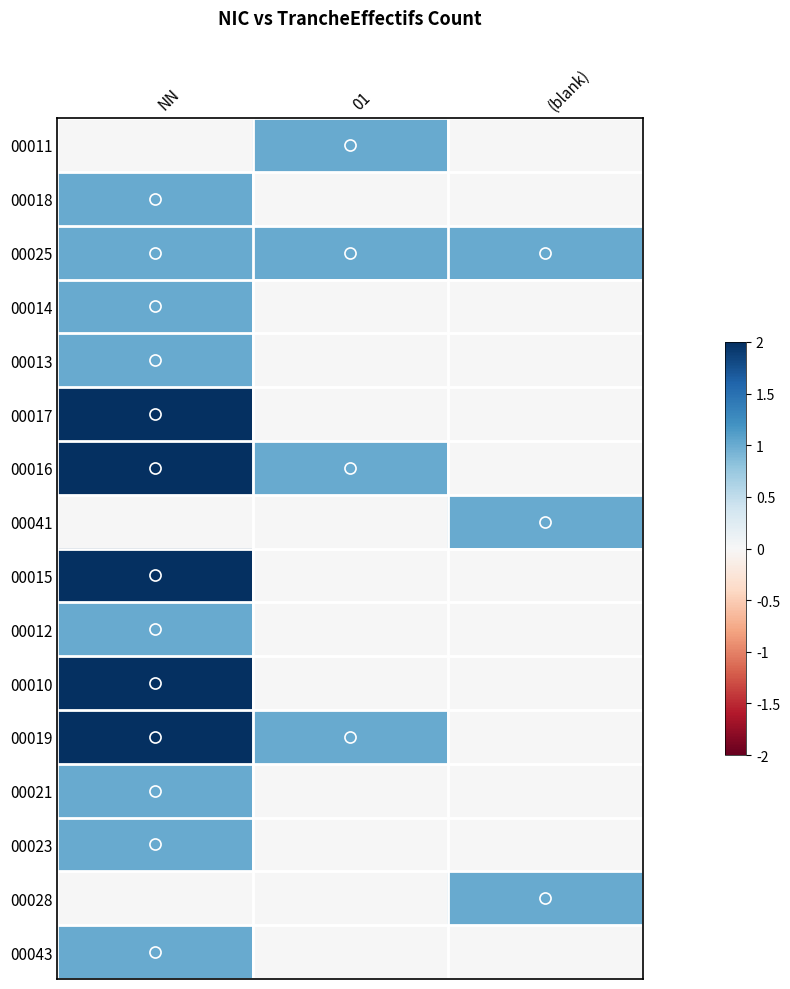

Reading left to right, extract all data points from this chart.

00011: NN=0.0	01=0.5	(blank)=0.0
00018: NN=0.5	01=0.0	(blank)=0.0
00025: NN=0.5	01=0.5	(blank)=0.5
00014: NN=0.5	01=0.0	(blank)=0.0
00013: NN=0.5	01=0.0	(blank)=0.0
00017: NN=1.0	01=0.0	(blank)=0.0
00016: NN=1.0	01=0.5	(blank)=0.0
00041: NN=0.0	01=0.0	(blank)=0.5
00015: NN=1.0	01=0.0	(blank)=0.0
00012: NN=0.5	01=0.0	(blank)=0.0
00010: NN=1.0	01=0.0	(blank)=0.0
00019: NN=1.0	01=0.5	(blank)=0.0
00021: NN=0.5	01=0.0	(blank)=0.0
00023: NN=0.5	01=0.0	(blank)=0.0
00028: NN=0.0	01=0.0	(blank)=0.5
00043: NN=0.5	01=0.0	(blank)=0.0